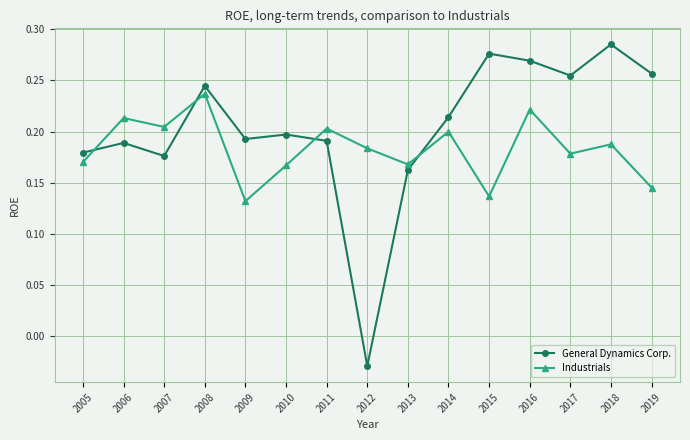

At 2009, list the series in order from largest to smallest.

General Dynamics Corp., Industrials